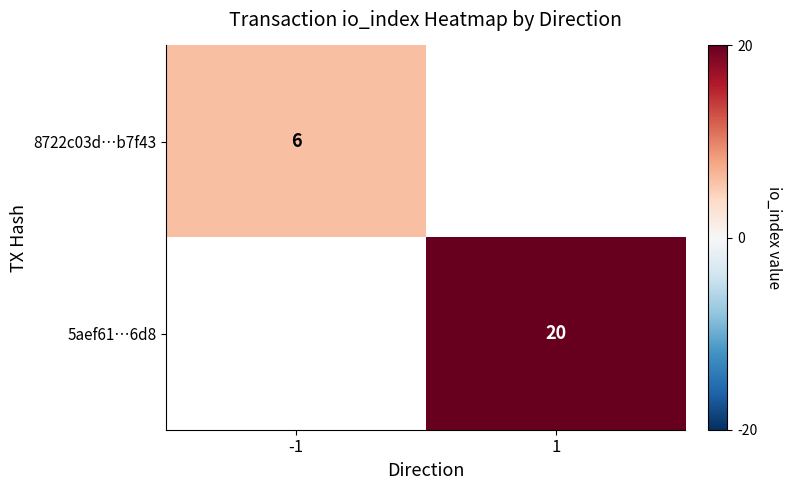

At how many categories does at least one series exceed 6?

1